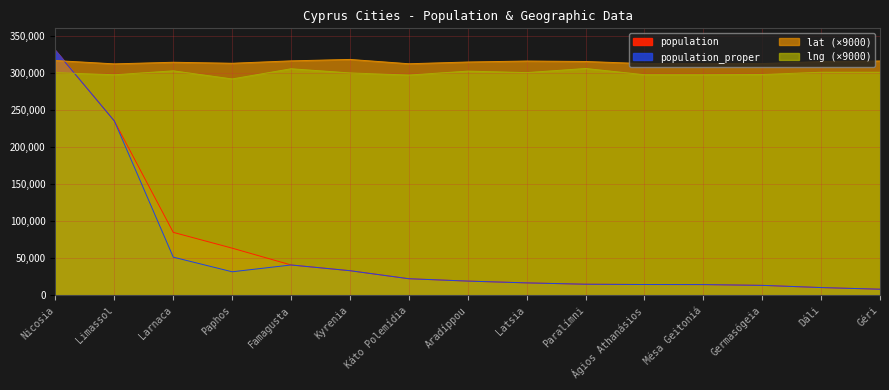

What is the label of the 2nd point from the left?

Limassol